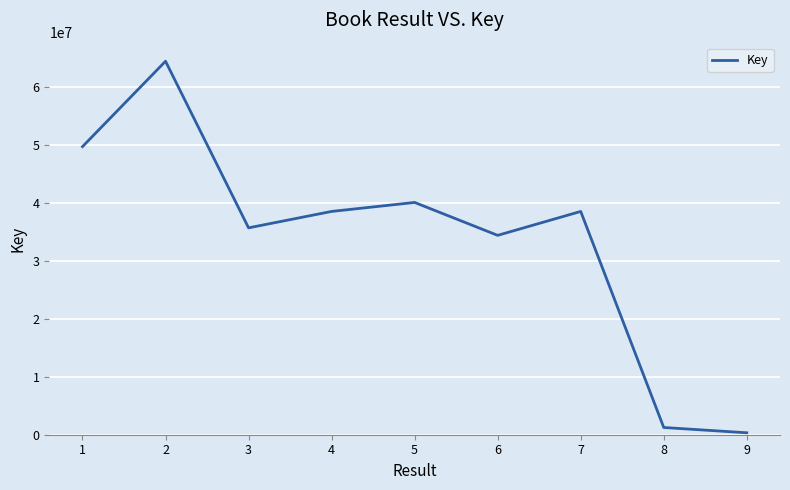

Approximately how many times larger is the value at 4 compared to 5?

1.0